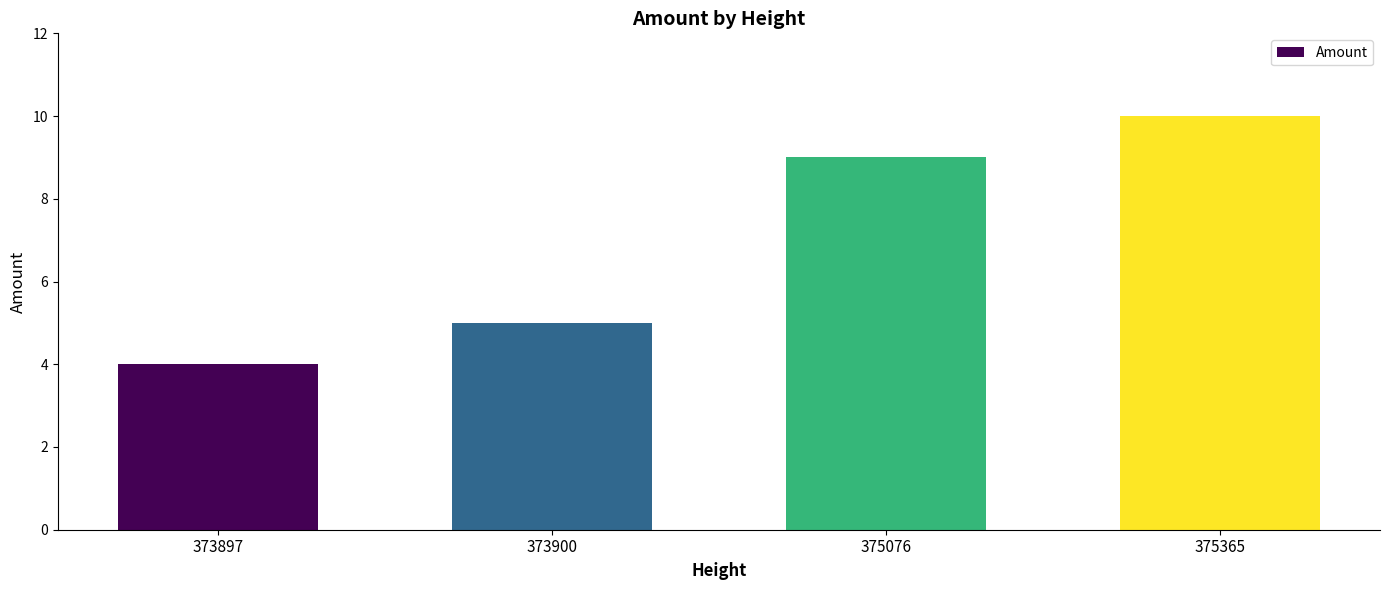

Count the values in the range 5 to 10.

3